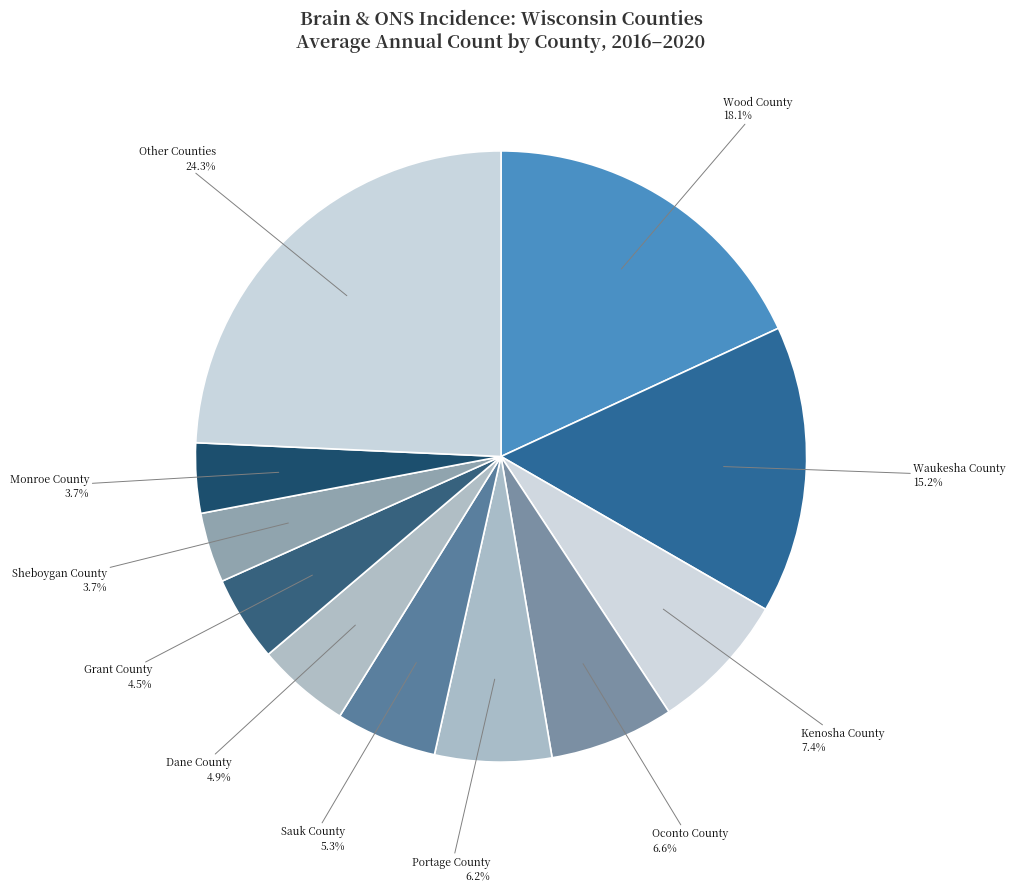

How many slices are in this pie chart?

11